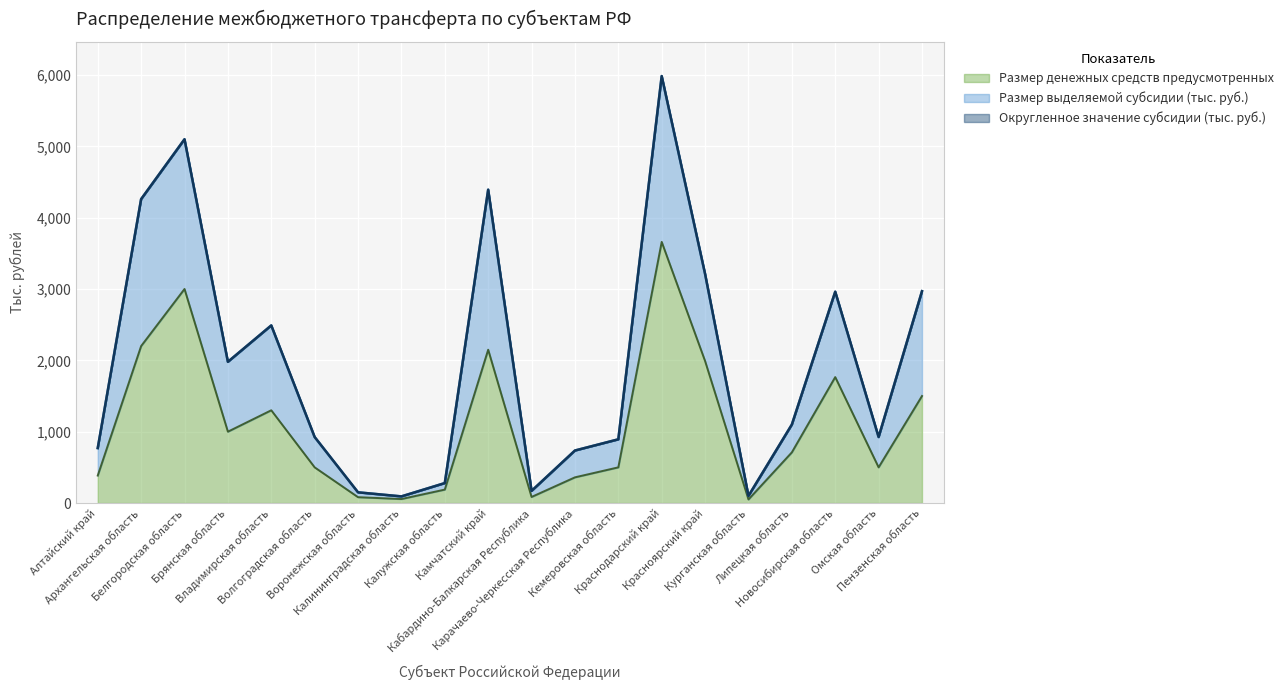

Count the number of categories in the chart.

20